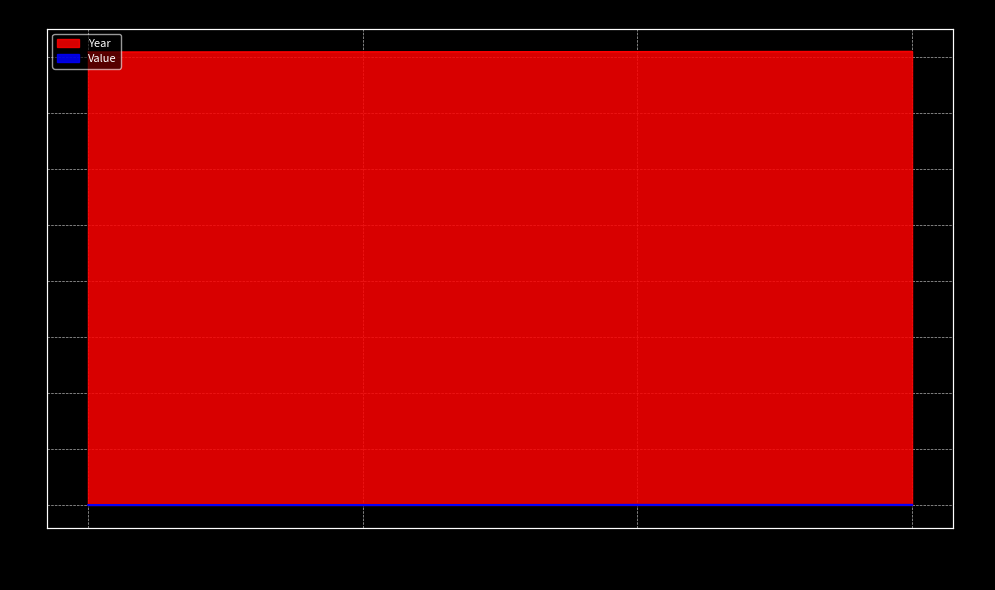

True or false: Value and Year cross at least once.

False